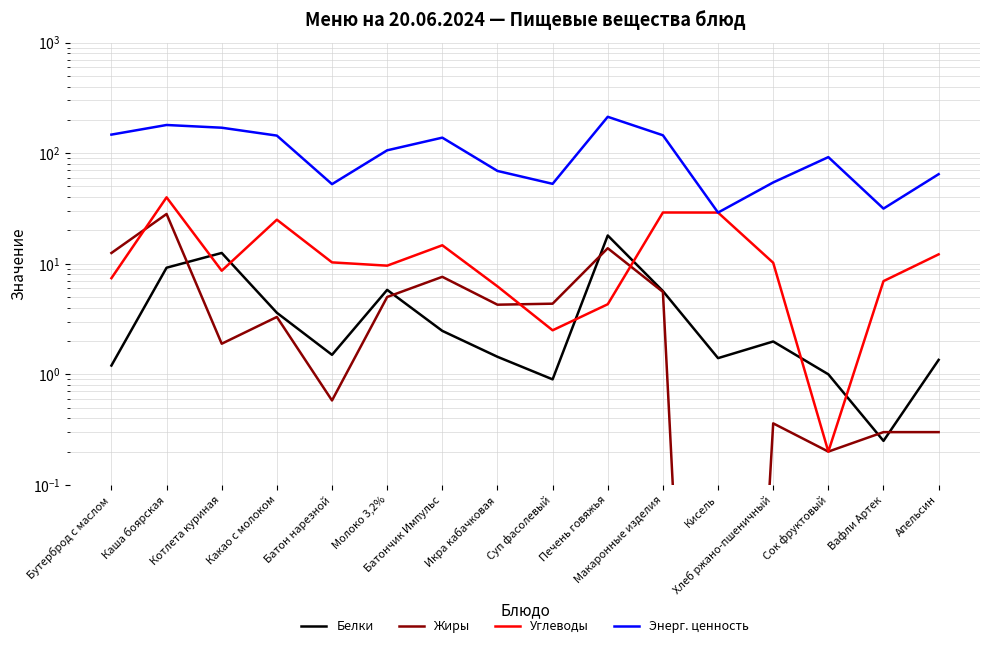

True or false: Углеводы and Энерг. ценность cross at least once.

False